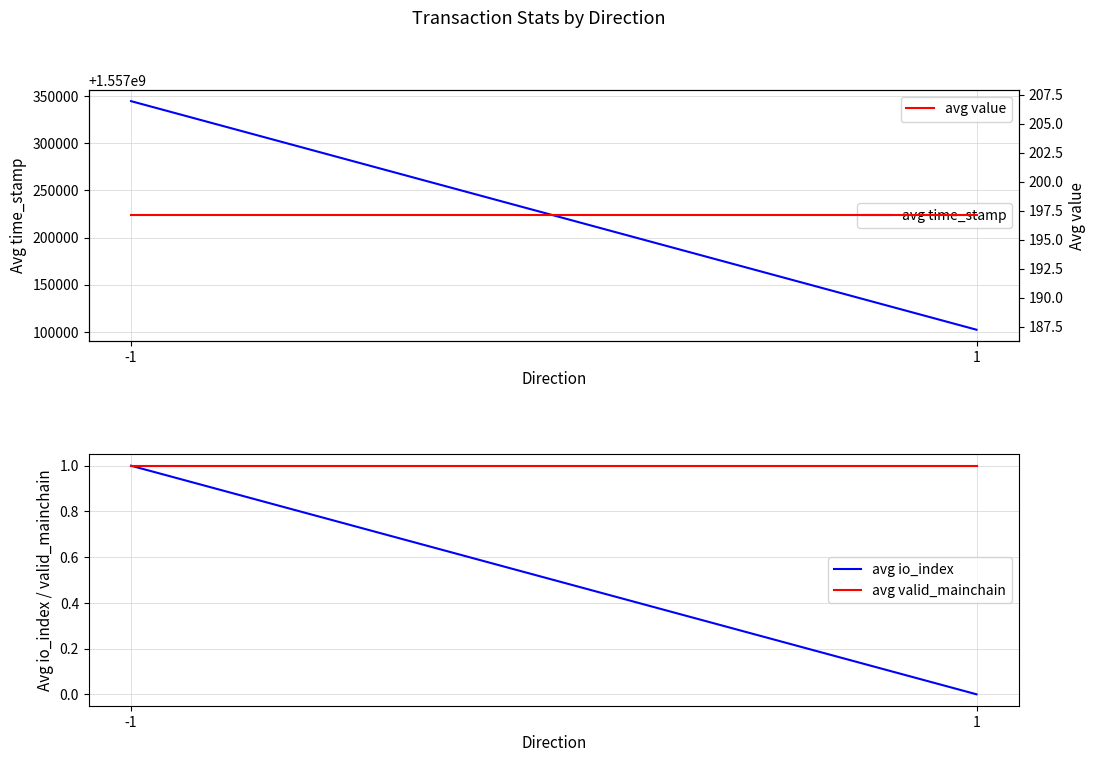

What is the approximate value of avg valid_mainchain at -1?

1.0